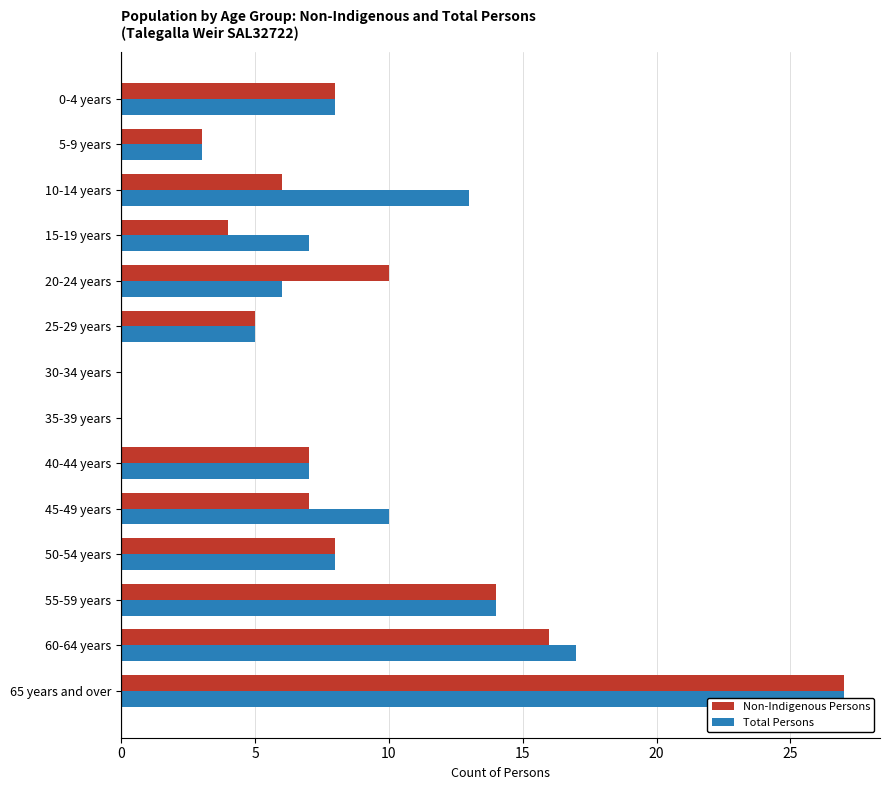

Is the value of Total Persons at 45-49 years greater than the value of Non-Indigenous Persons at 50-54 years?

Yes